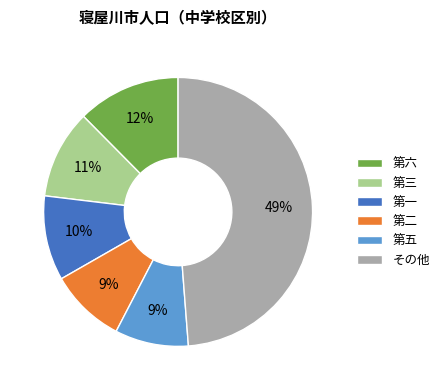

Is it true that 第一 is 10% of the pie?

True